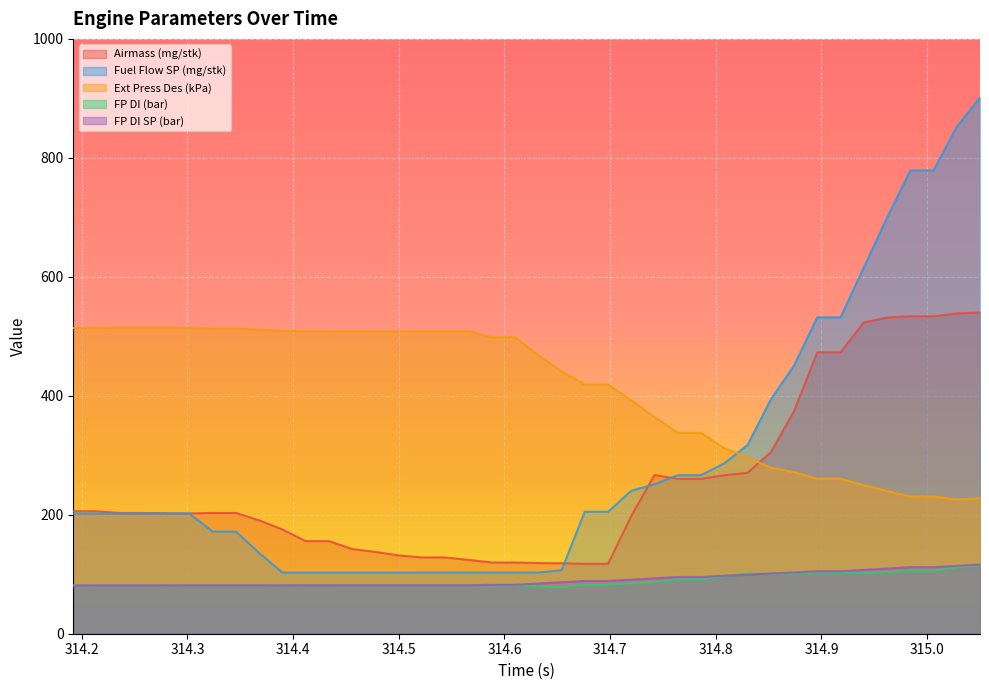

What is the label of the 37th point from the right?

314.258